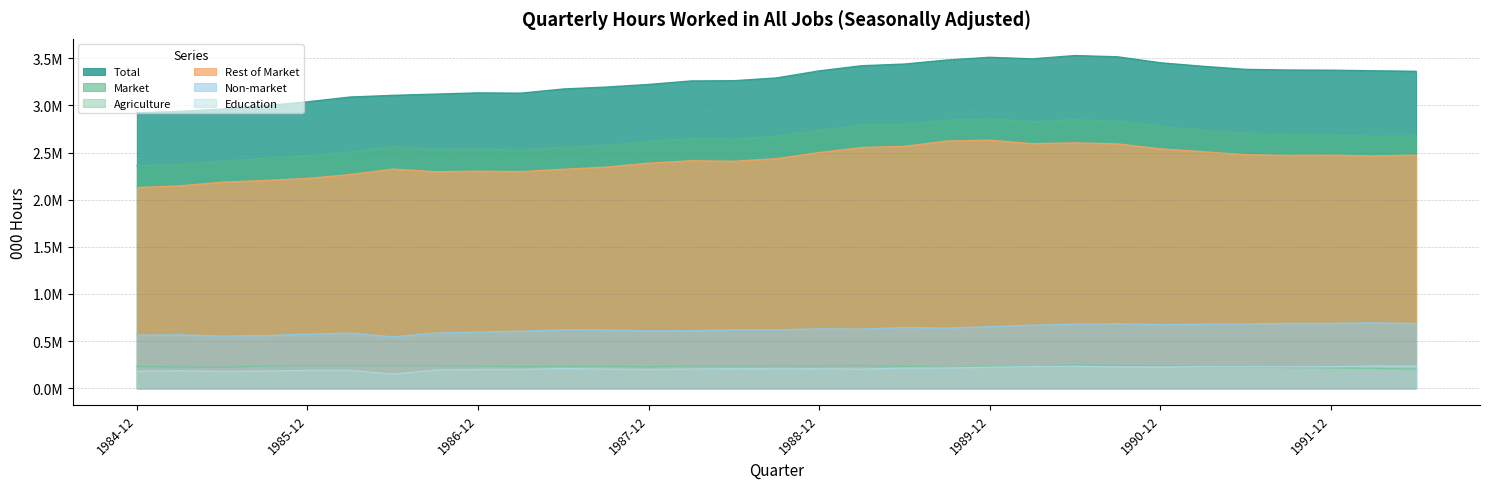

Which series has the largest total across all categories?

Total